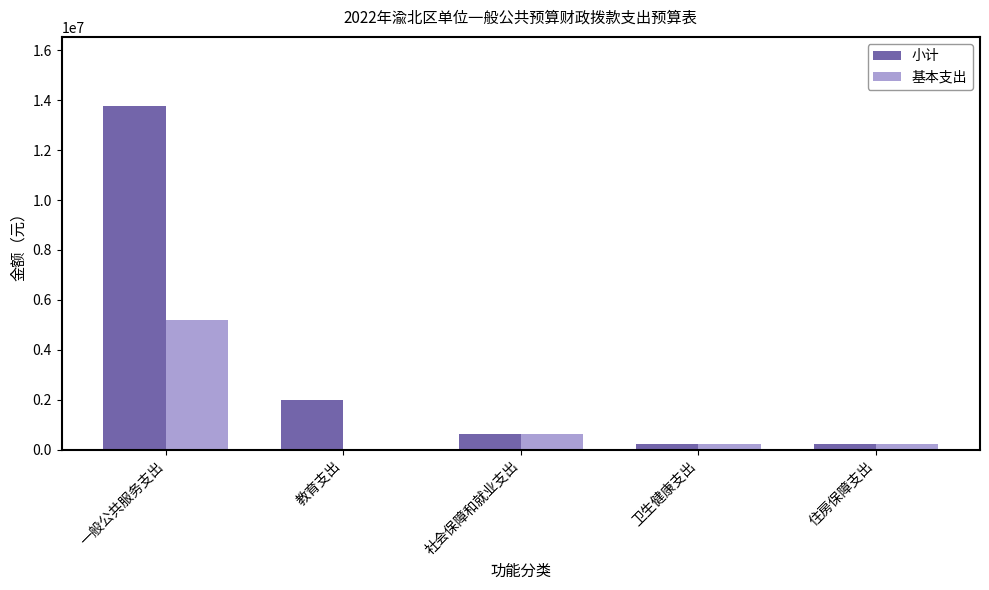

What is the maximum value for 小计?

13781192.1